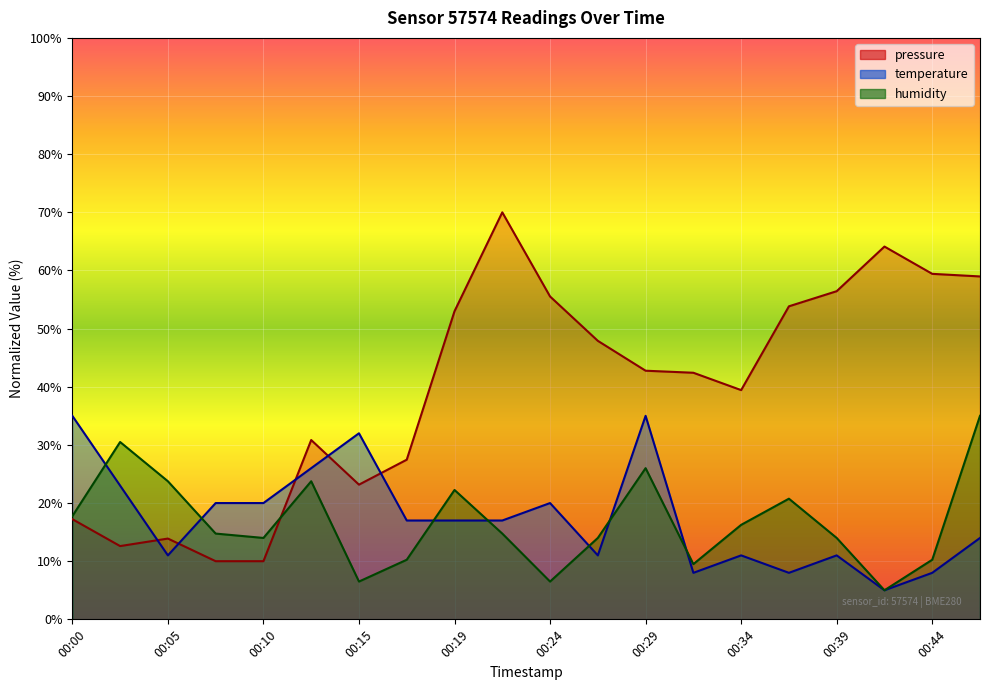

At which category is the sum across all series the highest?

00:46